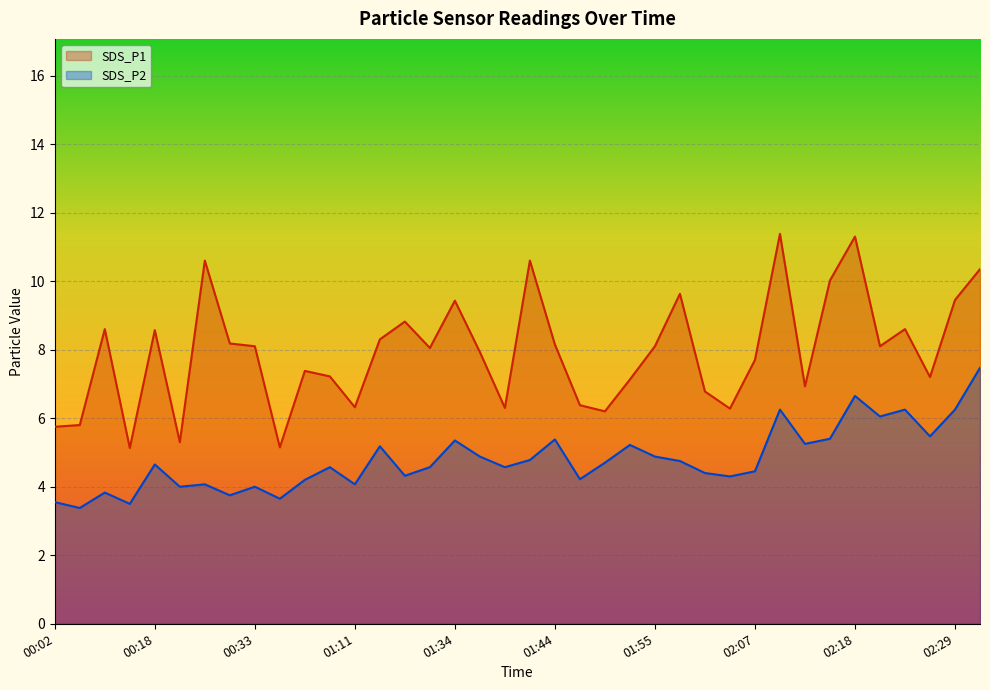

Reading left to right, what are all the values shown in this chart?

SDS_P1: 00:02=5.8	00:05=5.8	00:12=8.6	00:15=5.1	00:18=8.6	00:21=5.3	00:24=10.6	00:31=8.2	00:33=8.1	00:36=5.2	00:39=7.4	01:08=7.2	01:11=6.3	01:27=8.3	01:29=8.8	01:32=8.1	01:34=9.4	01:37=7.9	01:39=6.3	01:42=10.6	01:44=8.2	01:47=6.4	01:50=6.2	01:52=7.1	01:55=8.1	02:00=9.6	02:02=6.8	02:05=6.3	02:07=7.7	02:10=11.4	02:12=6.9	02:15=10.0	02:18=11.3	02:20=8.1	02:23=8.6	02:26=7.2	02:29=9.4	02:31=10.3
SDS_P2: 00:02=3.5	00:05=3.4	00:12=3.8	00:15=3.5	00:18=4.7	00:21=4.0	00:24=4.1	00:31=3.8	00:33=4.0	00:36=3.6	00:39=4.2	01:08=4.6	01:11=4.1	01:27=5.2	01:29=4.3	01:32=4.6	01:34=5.3	01:37=4.9	01:39=4.6	01:42=4.8	01:44=5.4	01:47=4.2	01:50=4.7	01:52=5.2	01:55=4.9	02:00=4.8	02:02=4.4	02:05=4.3	02:07=4.5	02:10=6.2	02:12=5.2	02:15=5.4	02:18=6.7	02:20=6.0	02:23=6.2	02:26=5.5	02:29=6.2	02:31=7.5